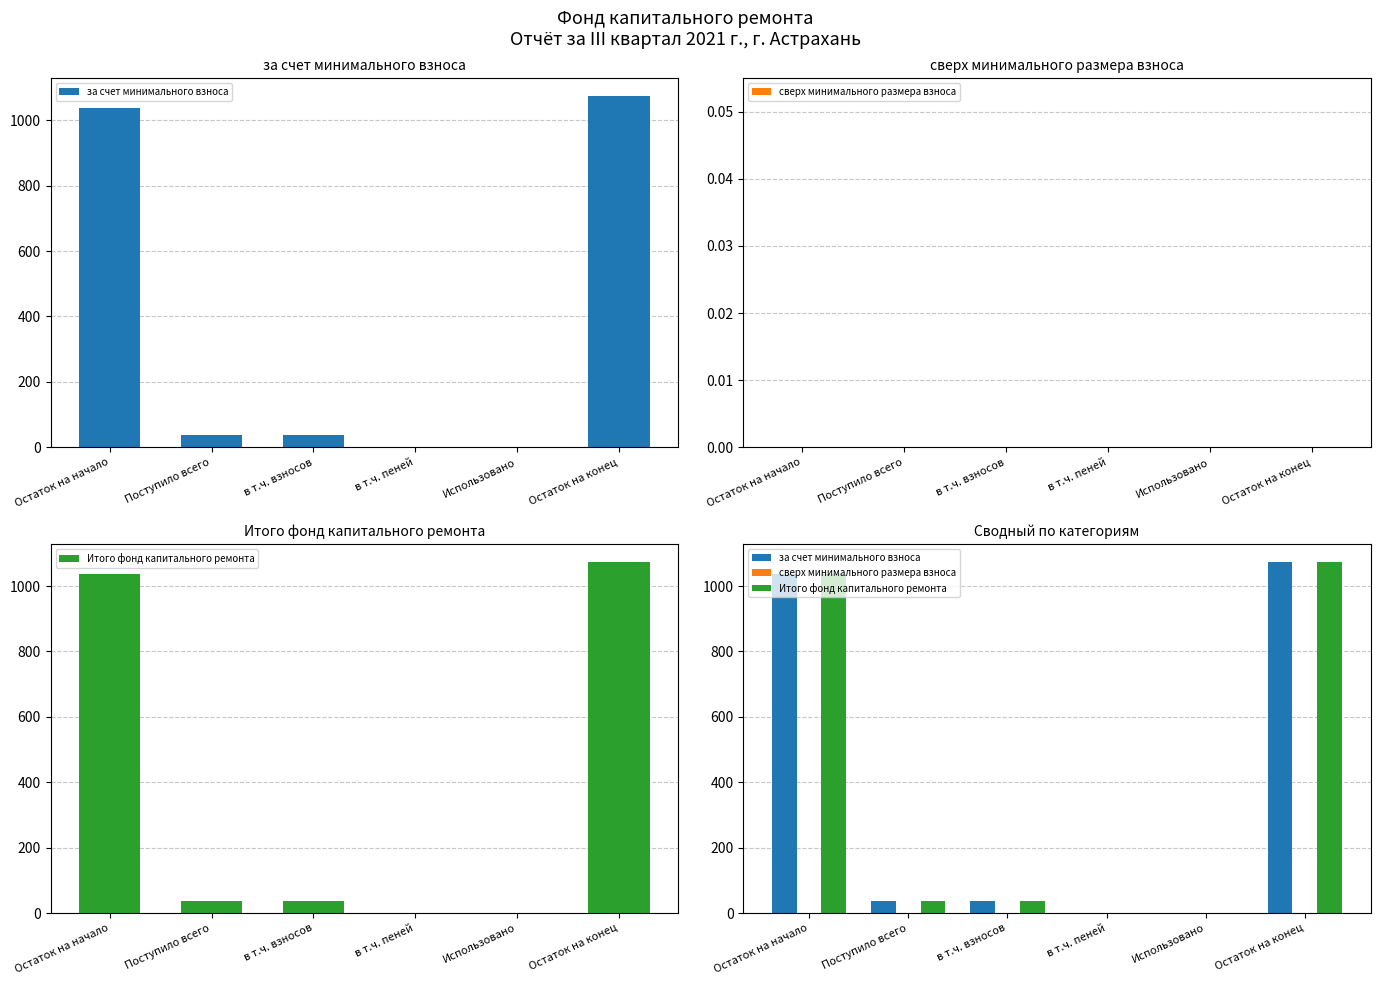

Reading right to left, extract all data points from this chart.

за счет минимального взноса: Остаток на конец=1074.7	Использовано=0.0	в т.ч. пеней=0.0	в т.ч. взносов=37.3	Поступило всего=37.3	Остаток на начало=1037.5
сверх минимального размера взноса: Остаток на конец=0.0	Использовано=0.0	в т.ч. пеней=0.0	в т.ч. взносов=0.0	Поступило всего=0.0	Остаток на начало=0.0
Итого фонд капитального ремонта: Остаток на конец=1074.7	Использовано=0.0	в т.ч. пеней=0.0	в т.ч. взносов=37.3	Поступило всего=37.3	Остаток на начало=1037.5